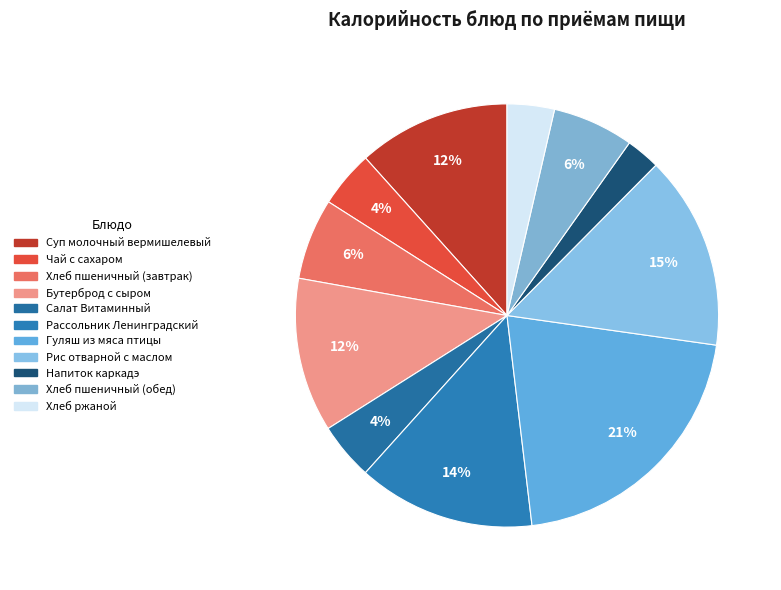

To the nearest percent, what is the difference between the Салат Витаминный and Напиток каркадэ slice percentages?

2%